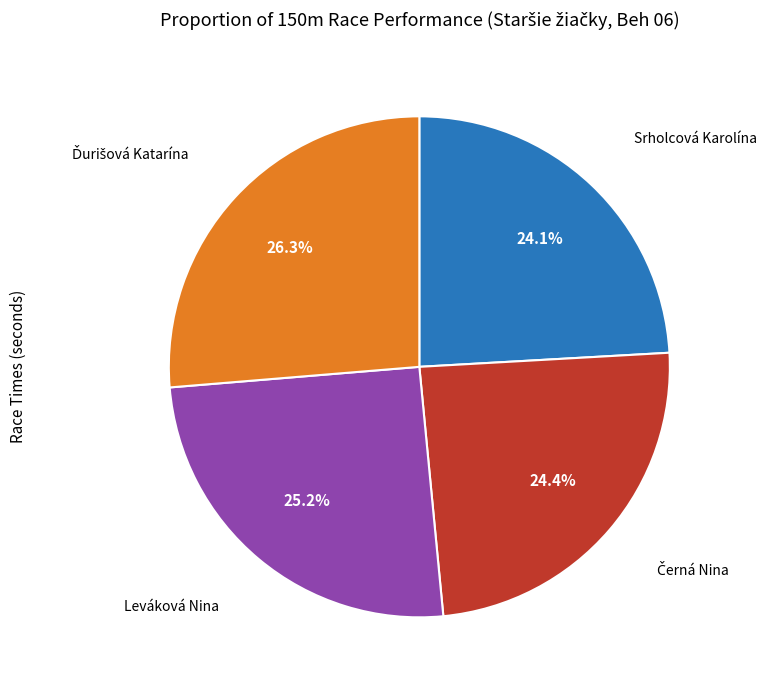

Does any single category account for the majority?

No